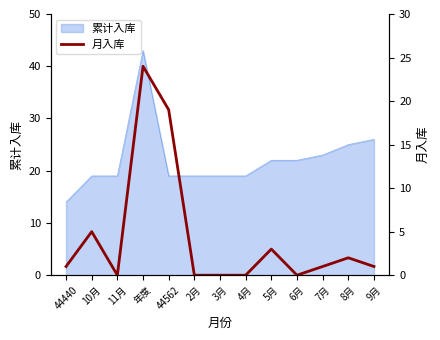

What is the change in value from 11月 to 5月?

+3